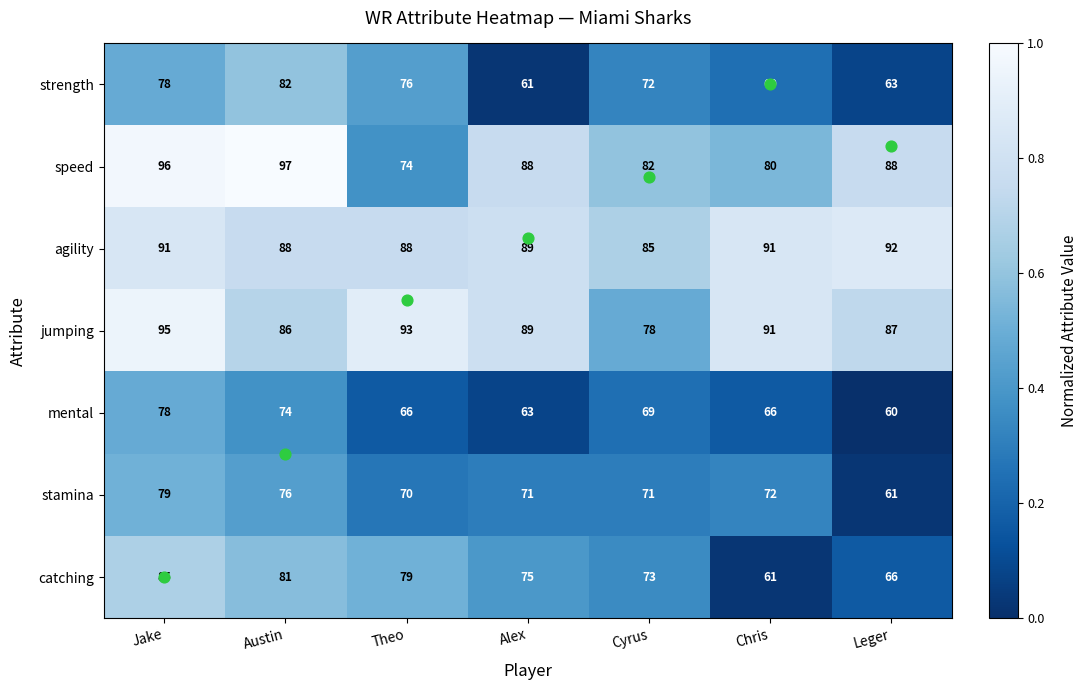

What is the sum of the catching values at Austin and Alex?

156